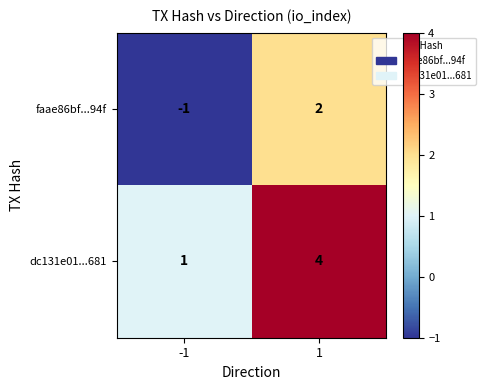

List the series in order of their peak value, highest first.

dc131e01...681, faae86bf...94f